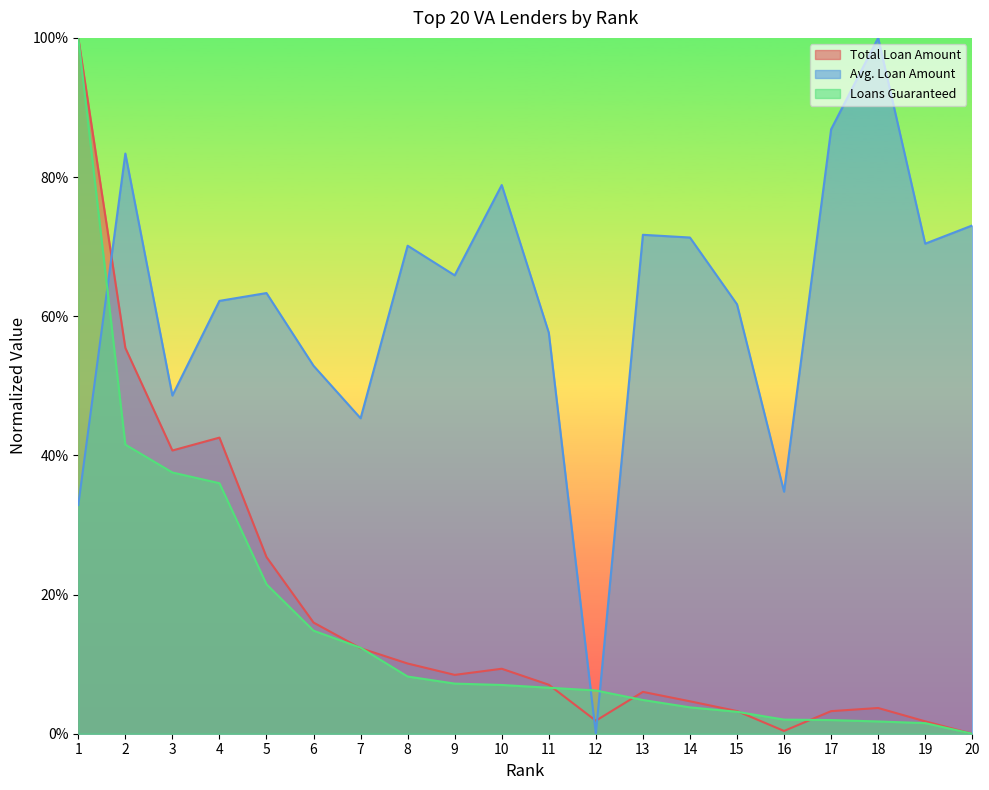

What is the value of the Avg. Loan Amount point at the 2nd from the left?

0.8